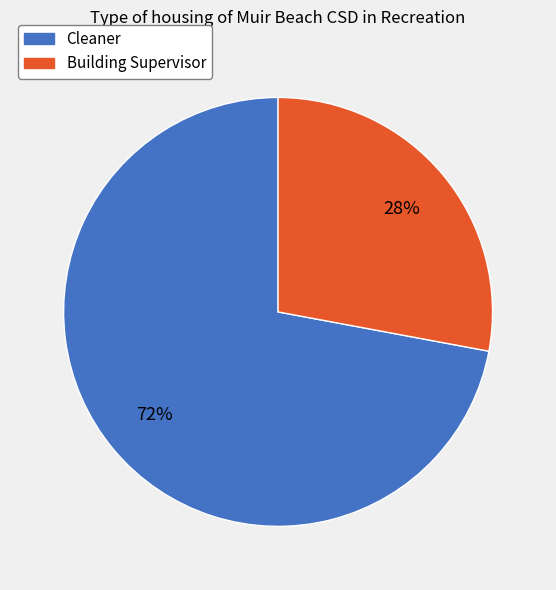

How many segments does this pie chart have?

2